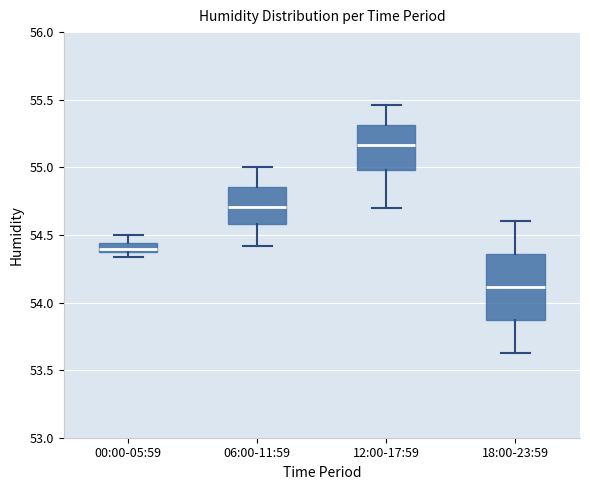

Which box has the highest median line?

12:00-17:59